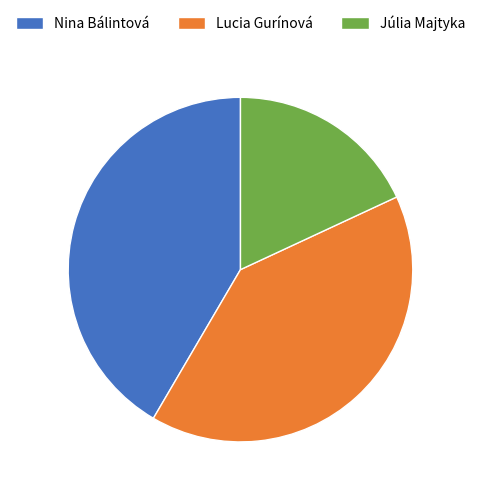

How many segments does this pie chart have?

3